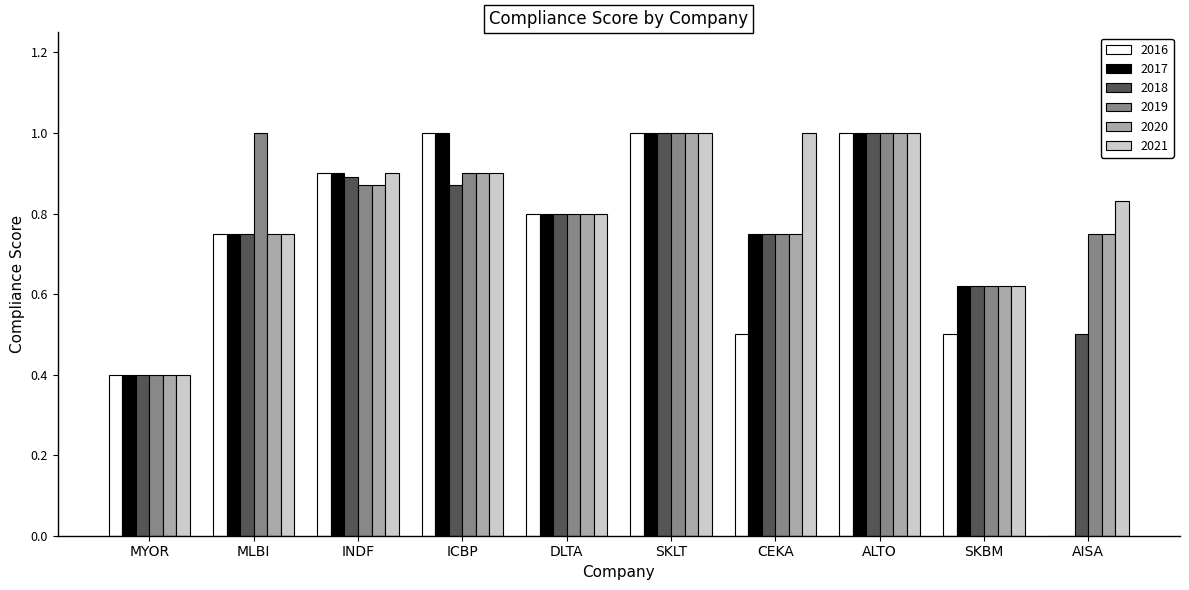

Does the chart contain stacked bars?

No